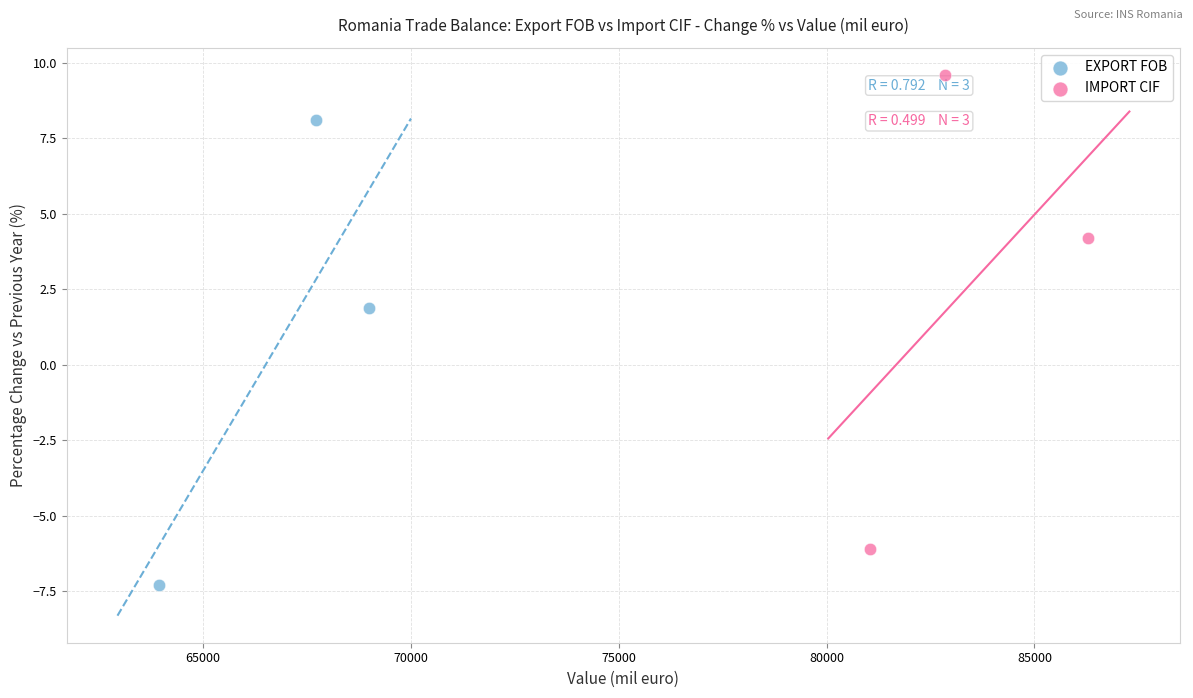

What are all the series names shown in the legend?

EXPORT FOB, IMPORT CIF